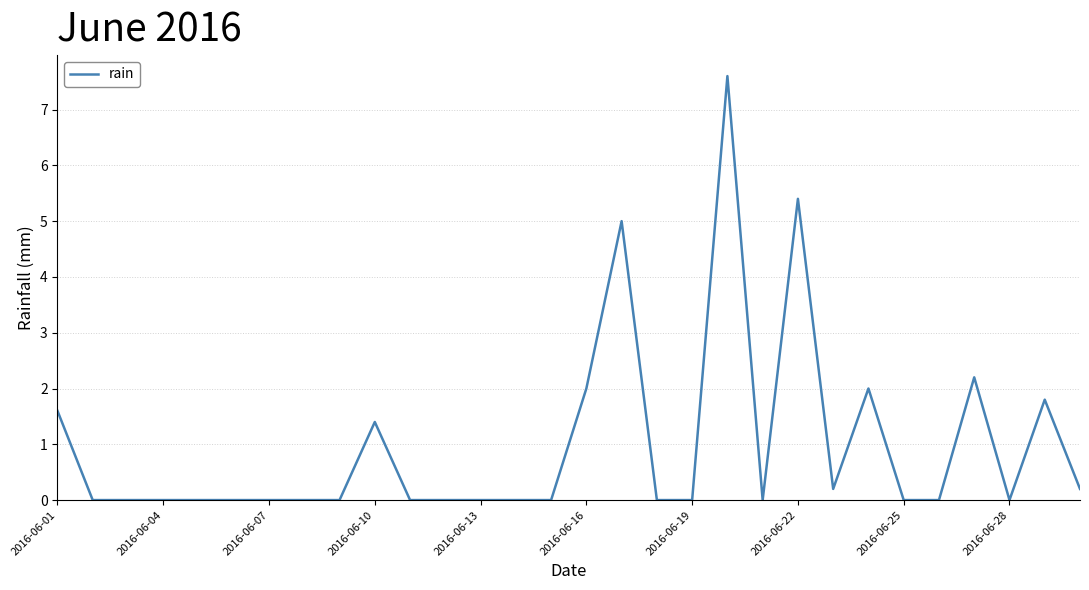

Reading left to right, extract all data points from this chart.

1.6	0.0	0.0	0.0	0.0	0.0	0.0	0.0	0.0	1.4	0.0	0.0	0.0	0.0	0.0	2.0	5.0	0.0	0.0	7.6	0.0	5.4	0.2	2.0	0.0	0.0	2.2	0.0	1.8	0.2